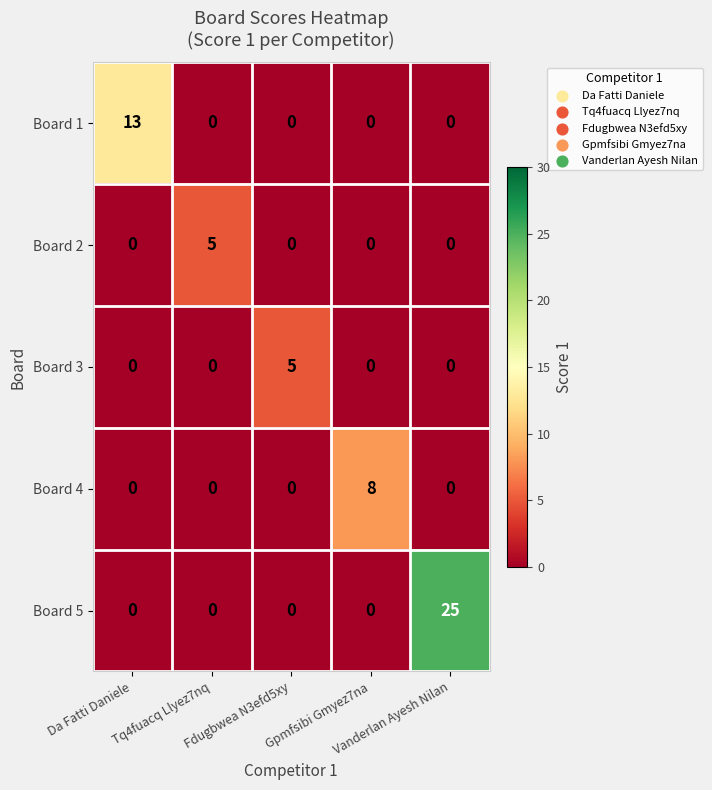

Which series has the largest range (max minus min)?

Board 5